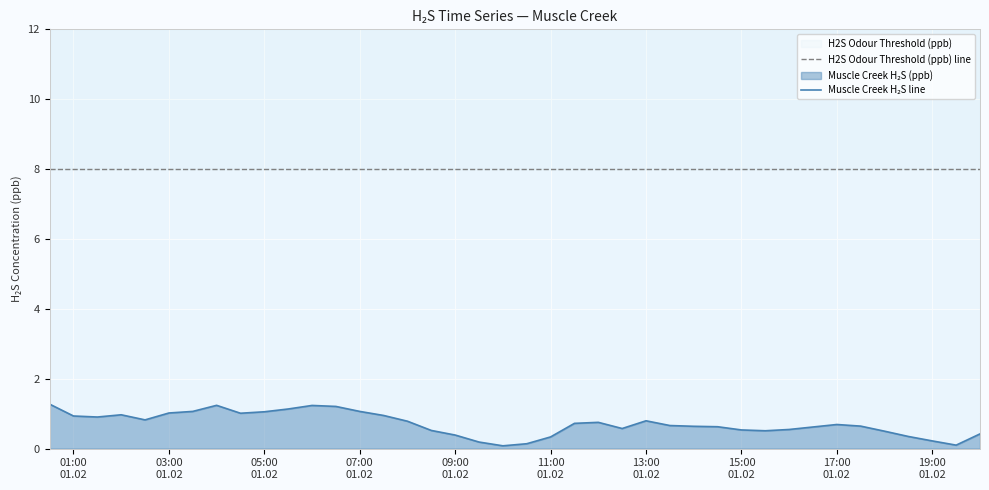

True or false: Muscle Creek H₂S line has a value of 1.6 at 07:00 01.02.

False